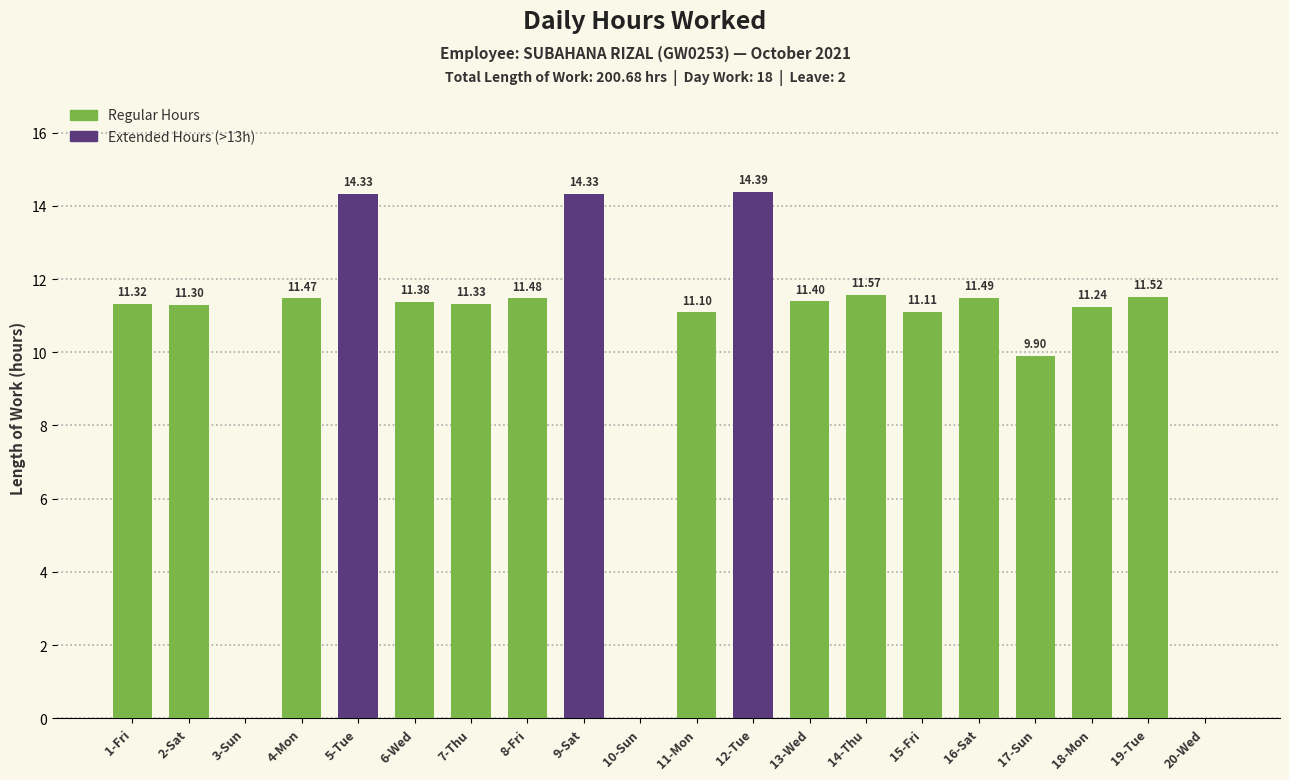

At which label does the data first exceed 11?

1-Fri